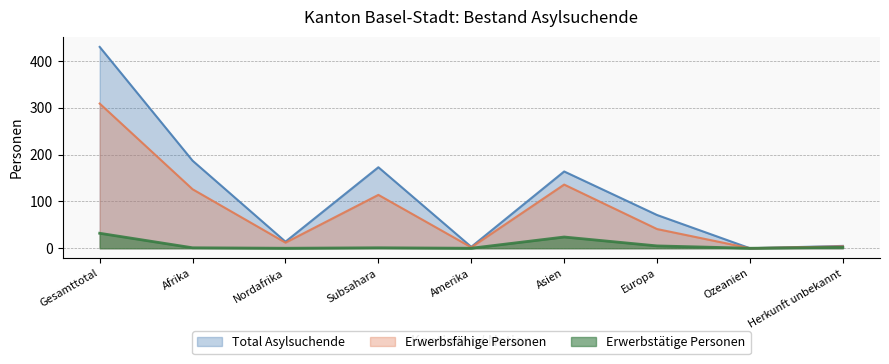

In Erwerbstätige Personen, how many points are higher than both neighbors (excluding endpoints)?

2